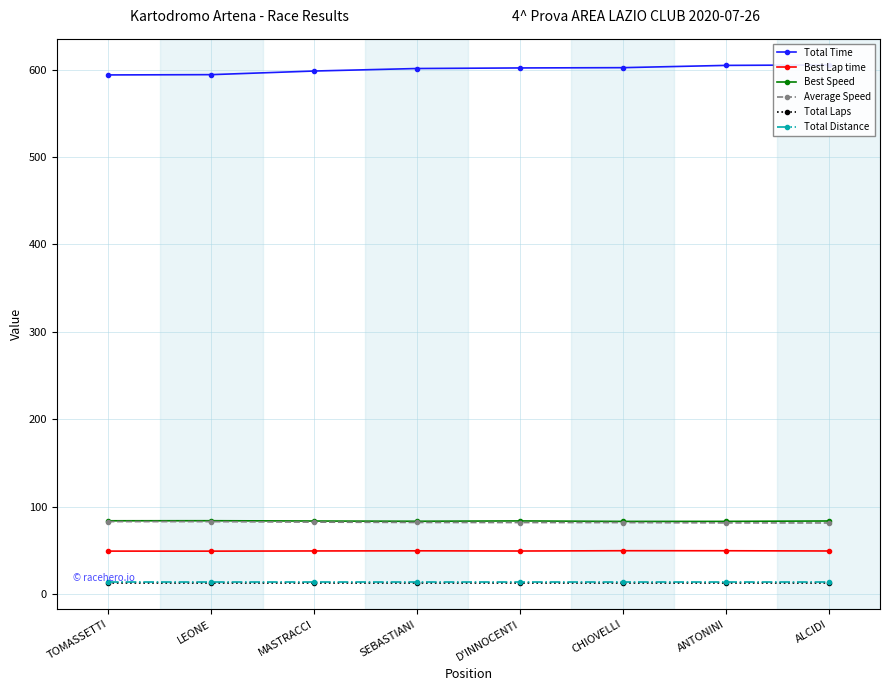

True or false: Total Laps and Best Speed intersect in this chart.

False